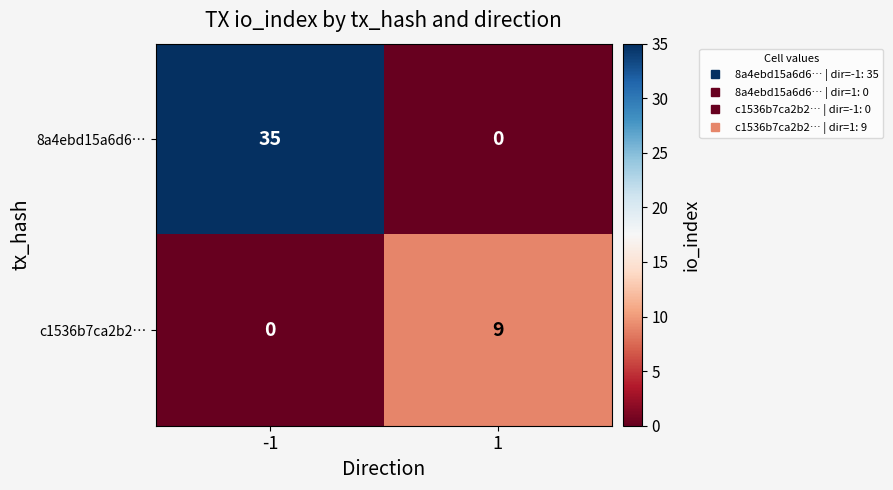

What is the difference between the c1536b7ca2b2… values at -1 and 1?

9